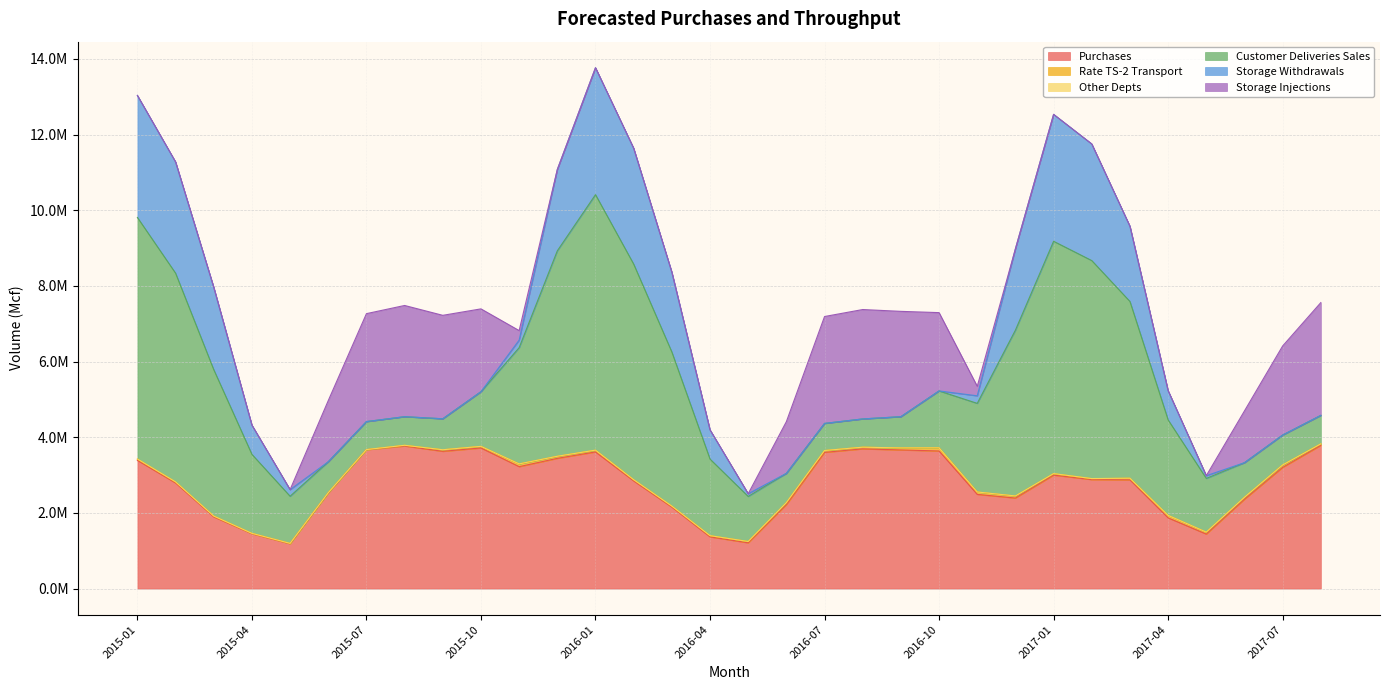

True or false: Storage Withdrawals and Customer Deliveries Sales cross at least once.

False